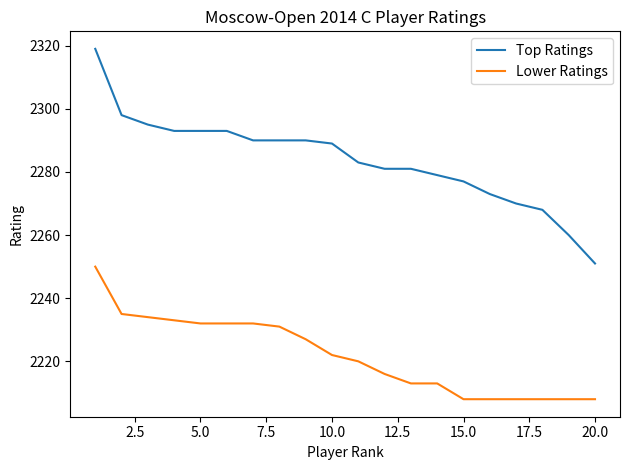

Reading left to right, list all the values displayed in this chart.

Top Ratings: 2319	2298	2295	2293	2293	2293	2290	2290	2290	2289	2283	2281	2281	2279	2277	2273	2270	2268	2260	2251
Lower Ratings: 2250	2235	2234	2233	2232	2232	2232	2231	2227	2222	2220	2216	2213	2213	2208	2208	2208	2208	2208	2208